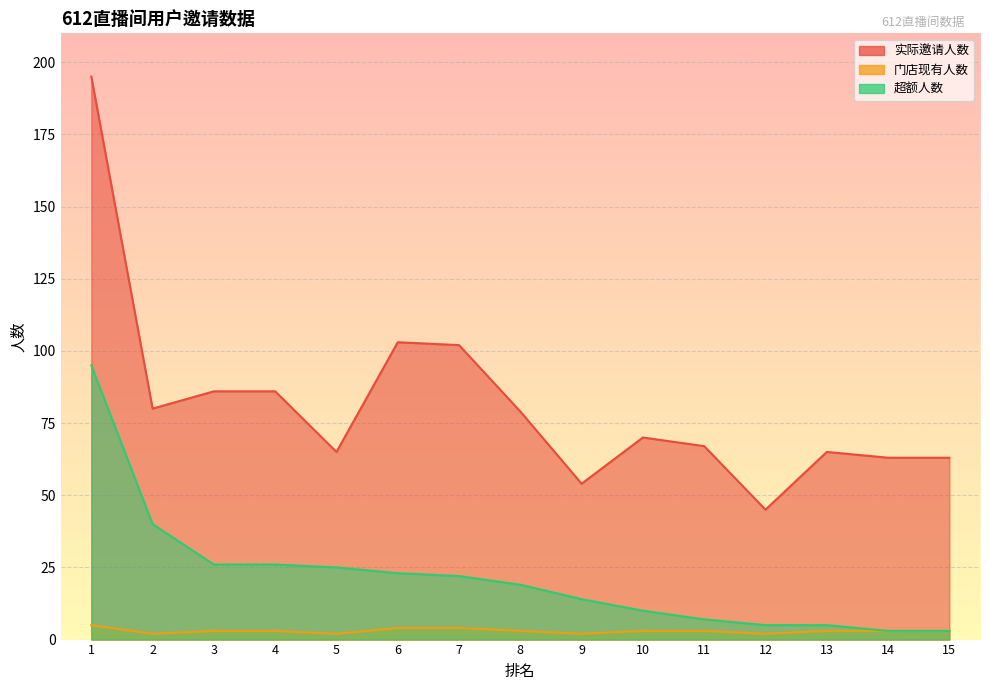

Which series has the largest range (max minus min)?

实际邀请人数